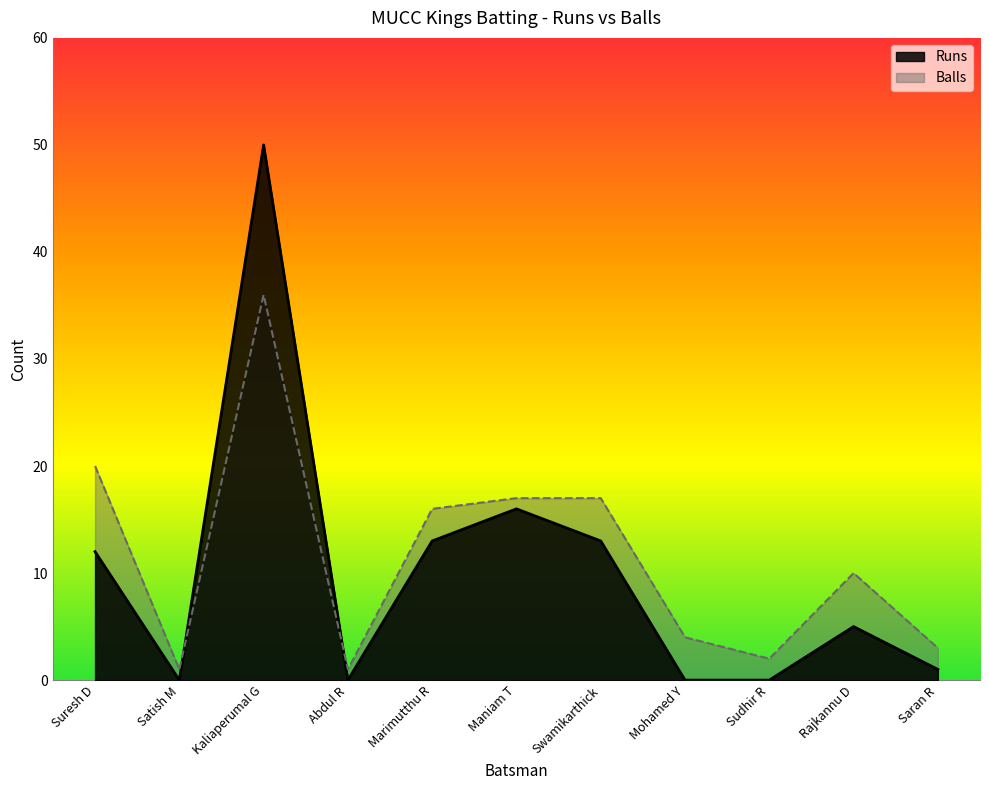

What is the difference between the highest and lowest values at Abdul R?

1